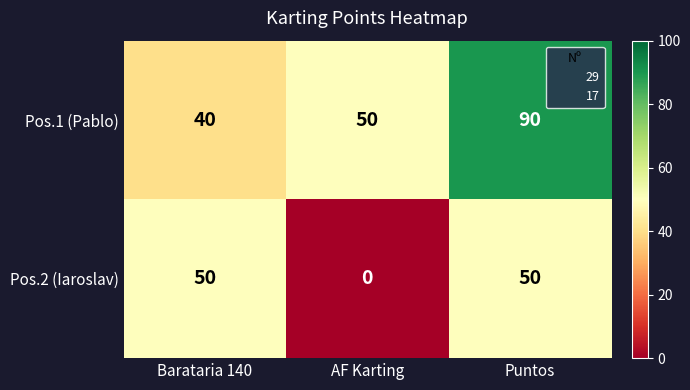

Count the number of categories in the chart.

3